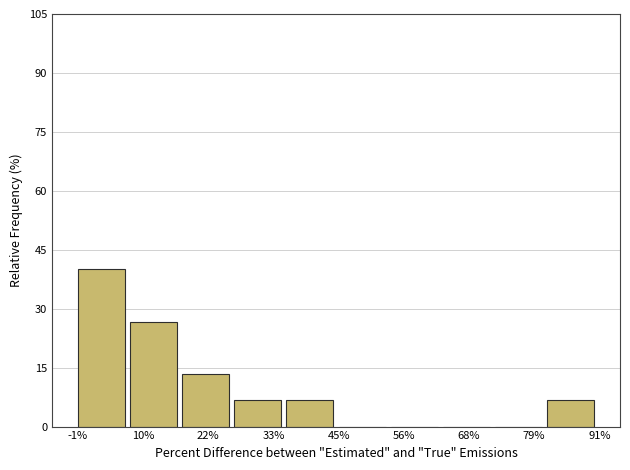

Over which range of the x-axis is the bar tallest?

-2 to 8